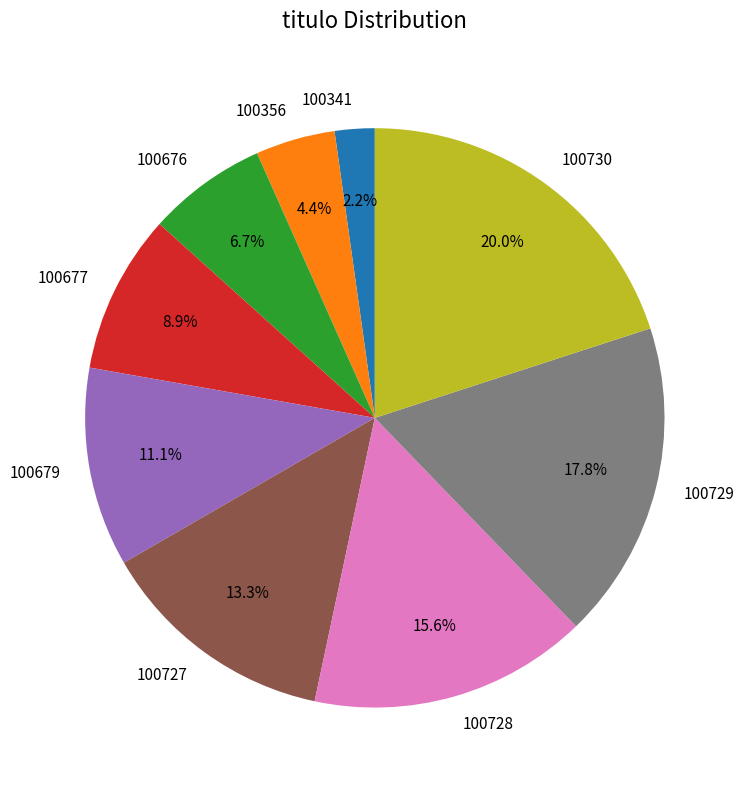

To the nearest percent, what percentage of the pie is 100730?

20%